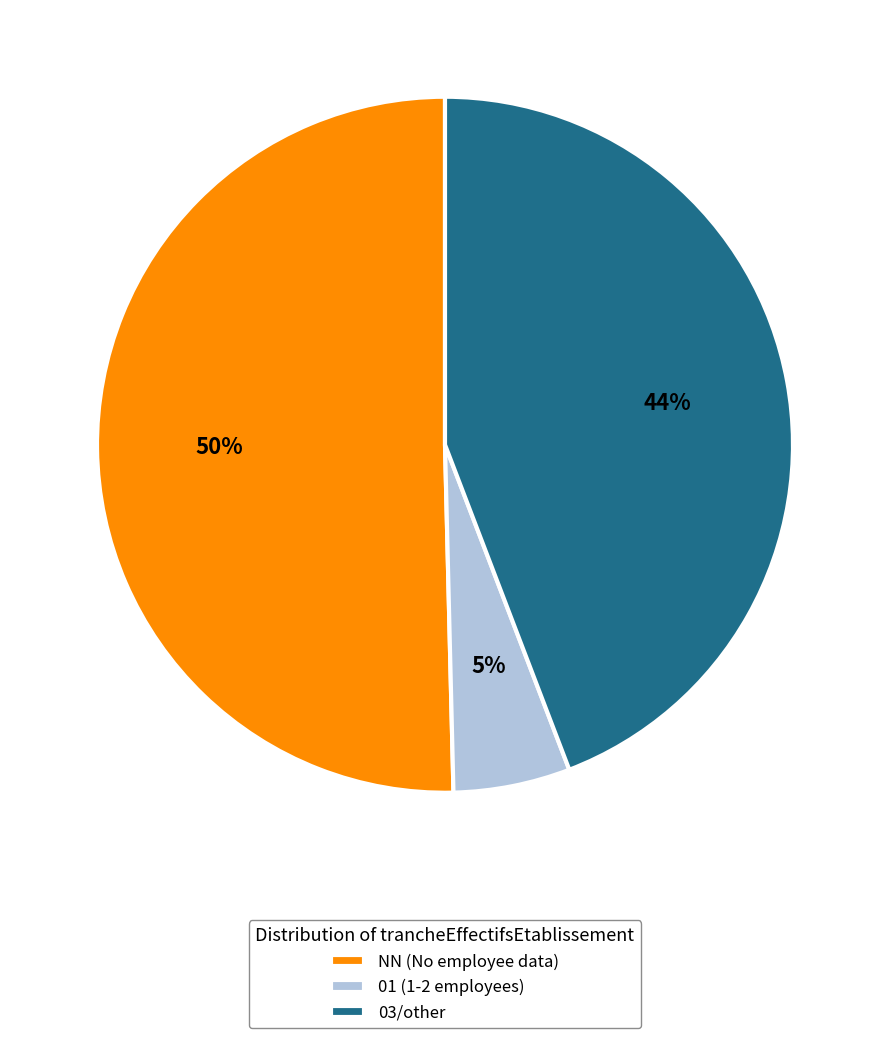

What percentage is the 01 (1-2 employees) slice, to the nearest percent?

5%